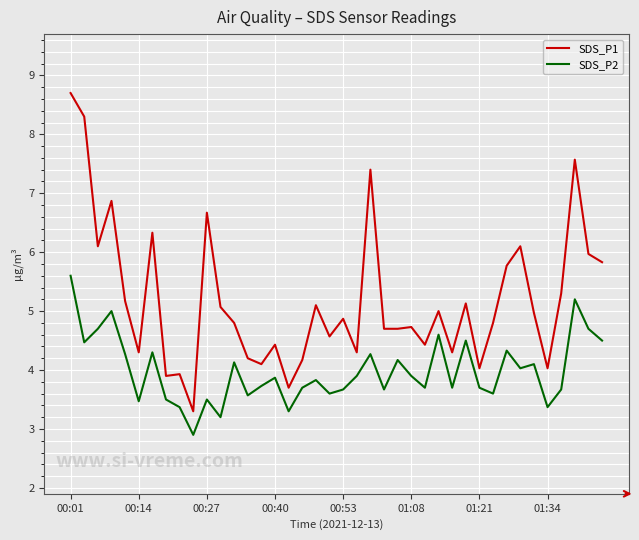

True or false: SDS_P1 and SDS_P2 intersect in this chart.

False